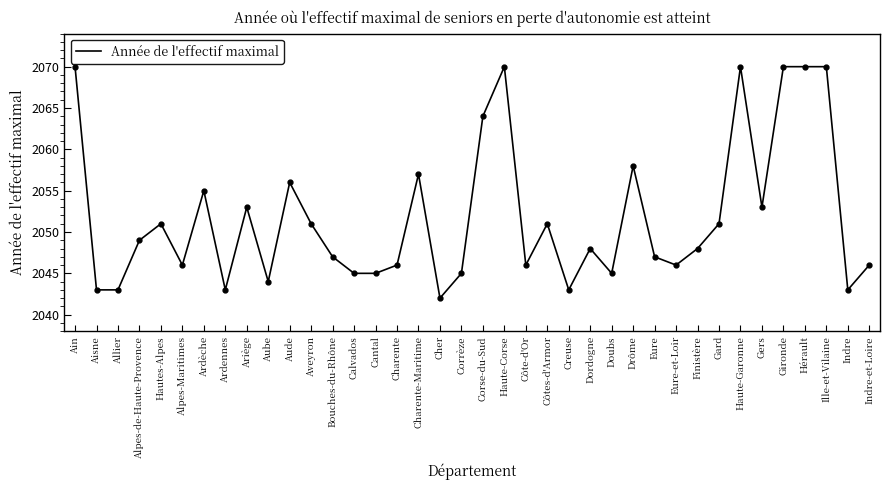

The value at Aveyron is 2980. True or false?

False